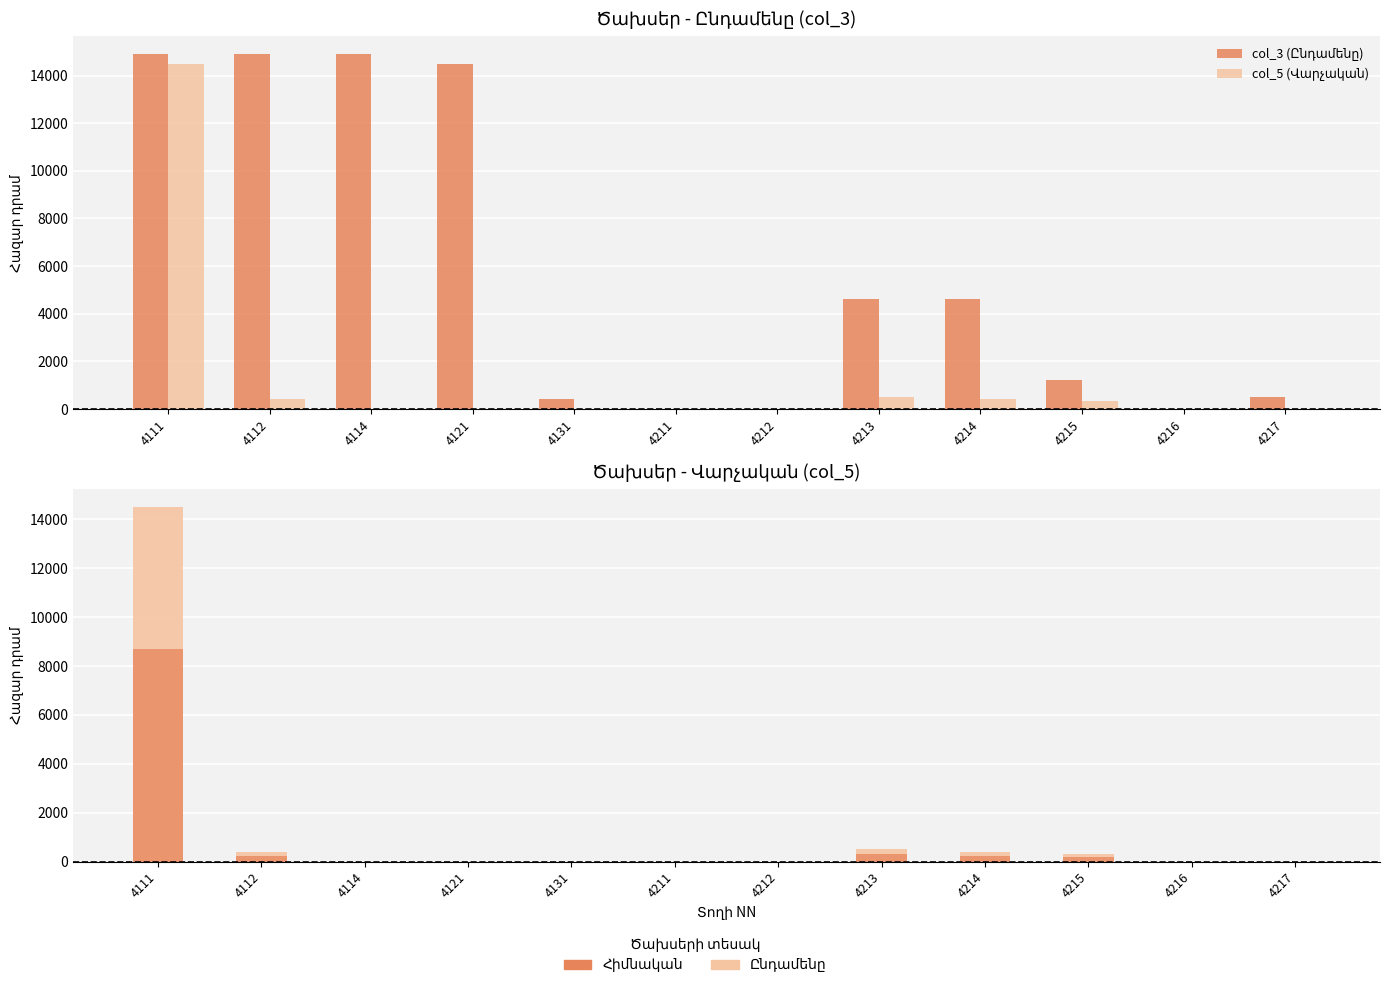

How many bars are there in total?

36